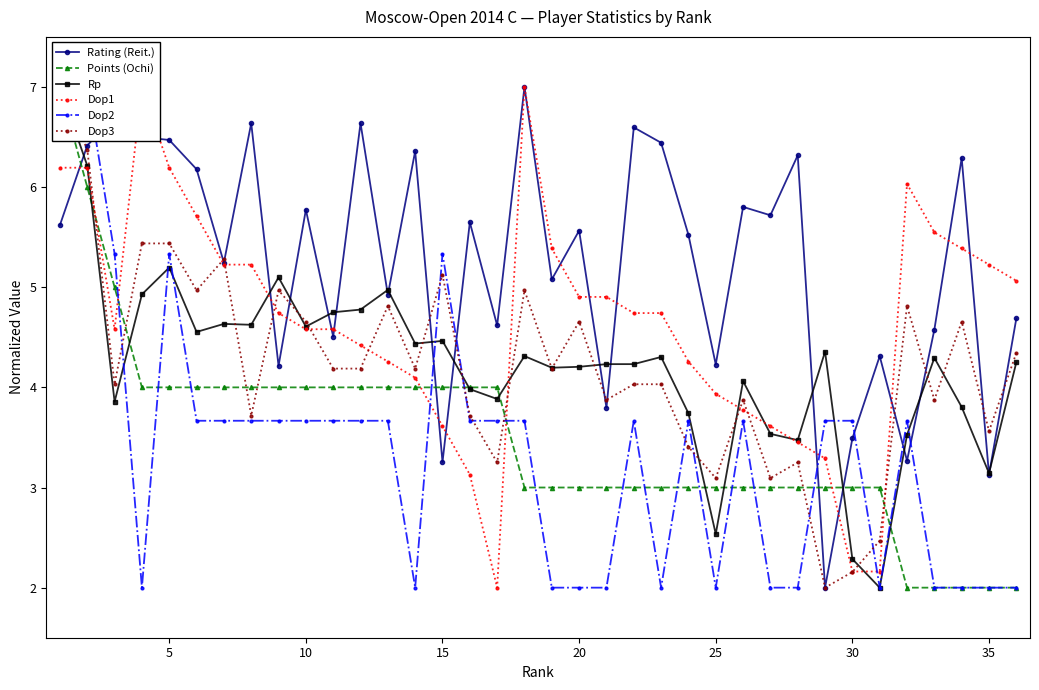

How many values in the Rating (Reit.) series are below 5?

14